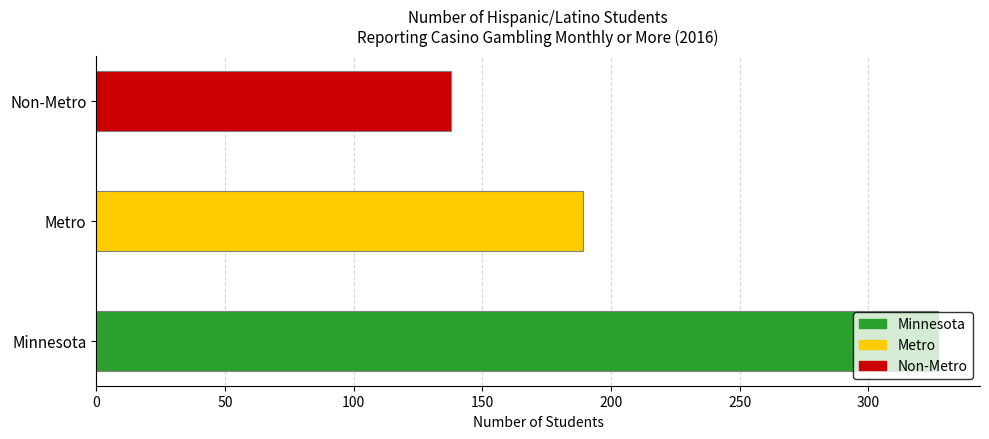

Are the bars horizontal?

Yes